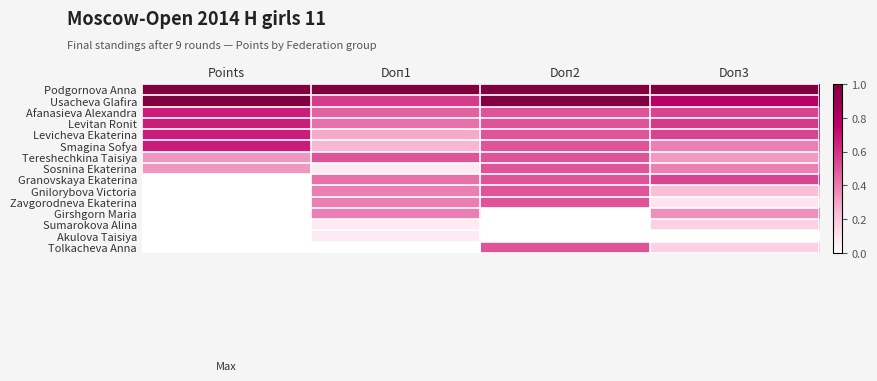

Reading right to left, what are all the values shown in this chart?

Podgornova Anna: Doп3=1.0	Doп2=1.0	Doп1=1.0	Points=1.0
Usacheva Glafira: Doп3=0.8	Doп2=1.0	Doп1=0.6	Points=1.0
Afanasieva Alexandra: Doп3=0.5	Doп2=0.5	Doп1=0.5	Points=0.7
Levitan Ronit: Doп3=0.6	Doп2=0.5	Doп1=0.4	Points=0.7
Levicheva Ekaterina: Doп3=0.5	Doп2=0.5	Doп1=0.3	Points=0.7
Smagina Sofya: Doп3=0.4	Doп2=0.5	Doп1=0.2	Points=0.7
Tereshechkina Taisiya: Doп3=0.3	Doп2=0.5	Doп1=0.5	Points=0.3
Sosnina Ekaterina: Doп3=0.4	Doп2=0.5	Doп1=0.1	Points=0.3
Granovskaya Ekaterina: Doп3=0.5	Doп2=0.5	Doп1=0.4	Points=0.0
Gnilorybova Victoria: Doп3=0.2	Doп2=0.5	Doп1=0.4	Points=0.0
Zavgorodneva Ekaterina: Doп3=0.1	Doп2=0.5	Doп1=0.4	Points=0.0
Girshgorn Maria: Doп3=0.4	Doп2=0.0	Doп1=0.4	Points=0.0
Sumarokova Alina: Doп3=0.2	Doп2=0.0	Doп1=0.1	Points=0.0
Akulova Taisiya: Doп3=0.0	Doп2=0.0	Doп1=0.1	Points=0.0
Tolkacheva Anna: Doп3=0.2	Doп2=0.5	Doп1=0.0	Points=0.0